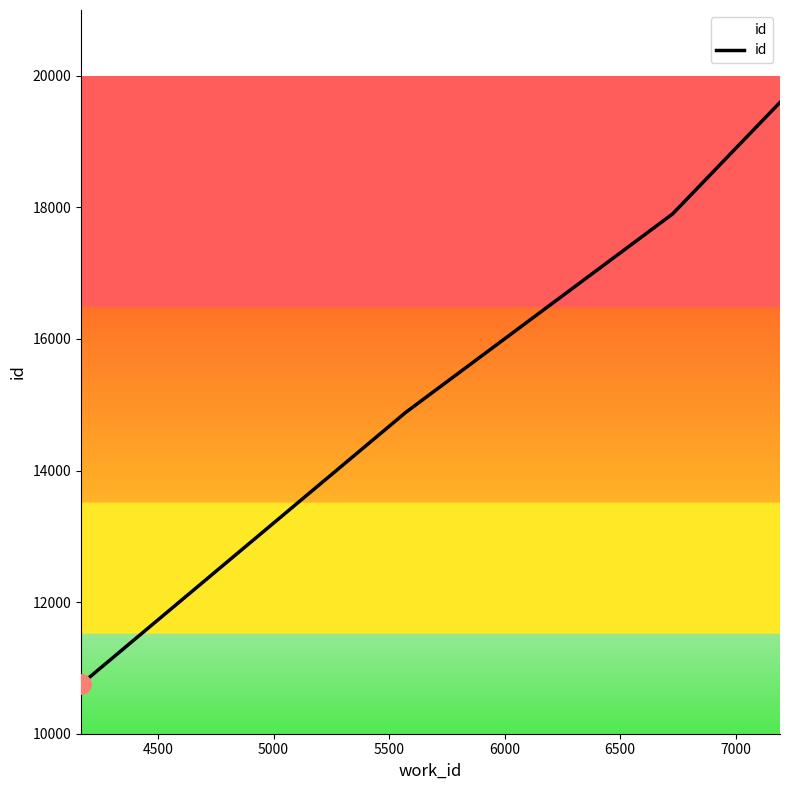

What is the minimum value shown in the chart?

10751